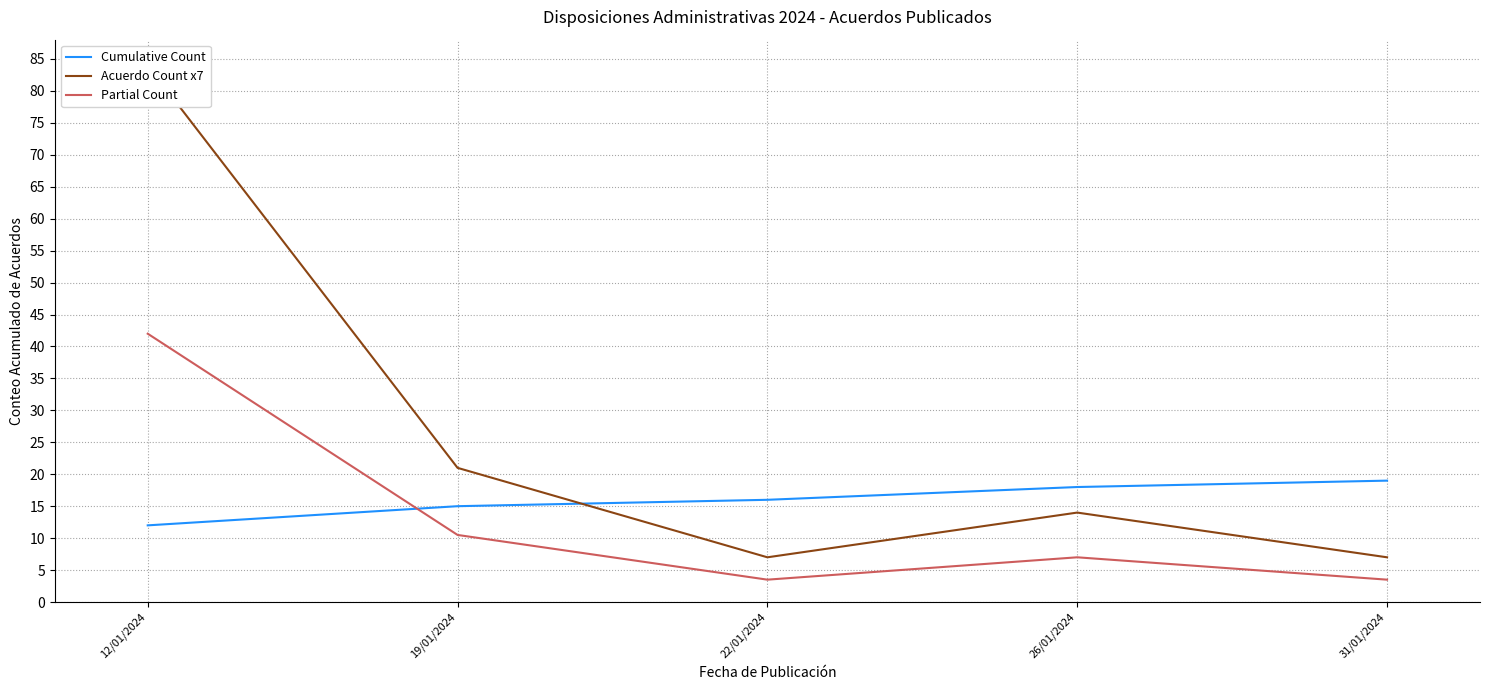

Between 22/01/2024 and 31/01/2024, which series saw the biggest shift?

Cumulative Count